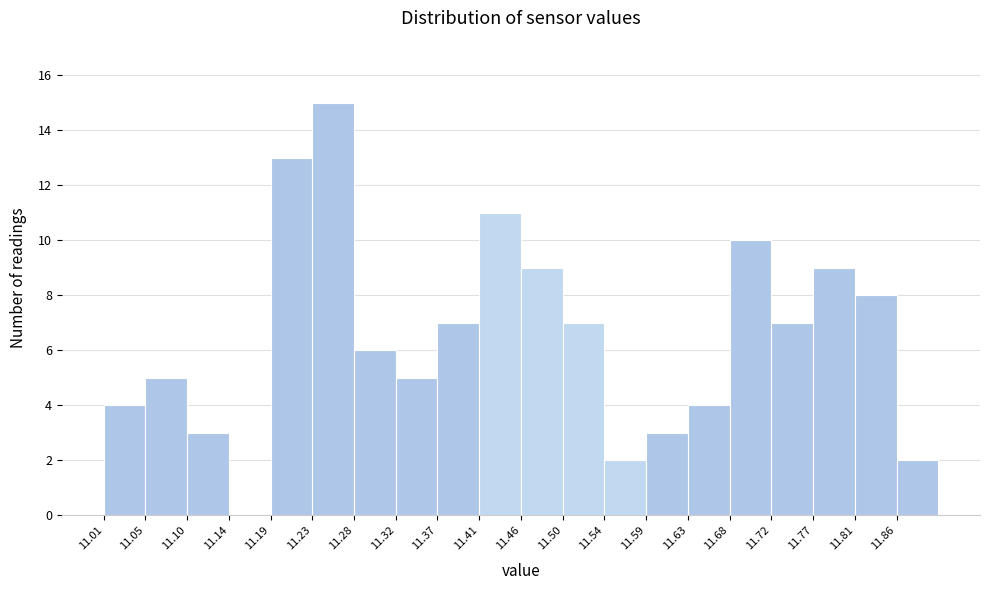

Reading left to right, transcribe this chart: for each bar, give the range it covers on the x-axis and its height. Neither the bar edges nor the heights are printed on the chart, so give them approximately, as read against the axes.

11.010 to 11.055: 4
11.055 to 11.100: 5
11.100 to 11.145: 3
11.145 to 11.190: 0
11.190 to 11.235: 13
11.235 to 11.275: 15
11.275 to 11.320: 6
11.320 to 11.365: 5
11.365 to 11.410: 7
11.410 to 11.455: 11
11.455 to 11.500: 9
11.500 to 11.545: 7
11.545 to 11.590: 2
11.590 to 11.635: 3
11.635 to 11.680: 4
11.680 to 11.720: 10
11.720 to 11.765: 7
11.765 to 11.810: 9
11.810 to 11.855: 8
11.855 to 11.900: 2